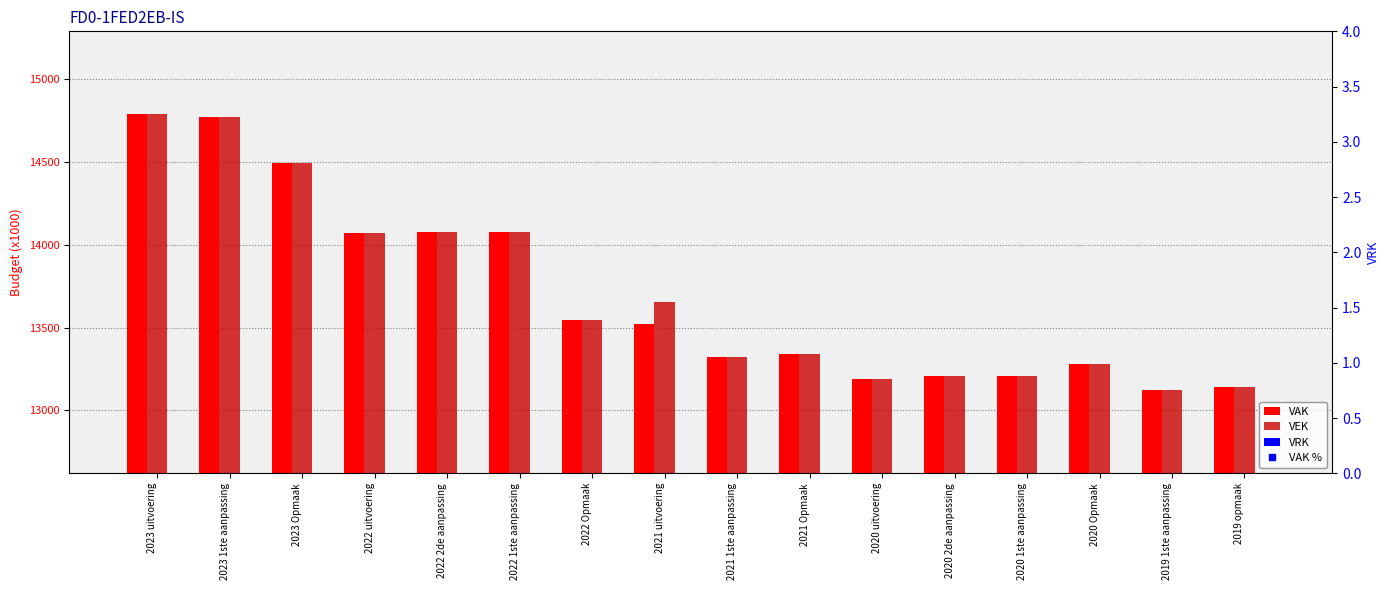

Which category has the highest value in the VAK % series?

2023 uitvoering